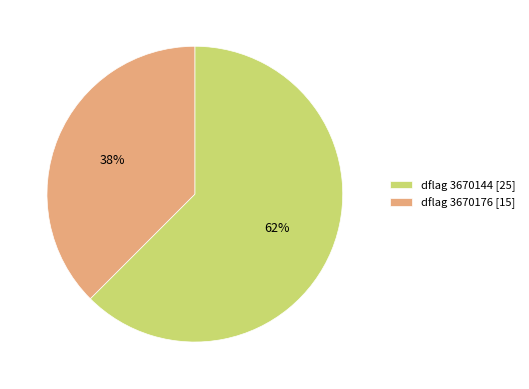

Count the number of slices in the pie.

2